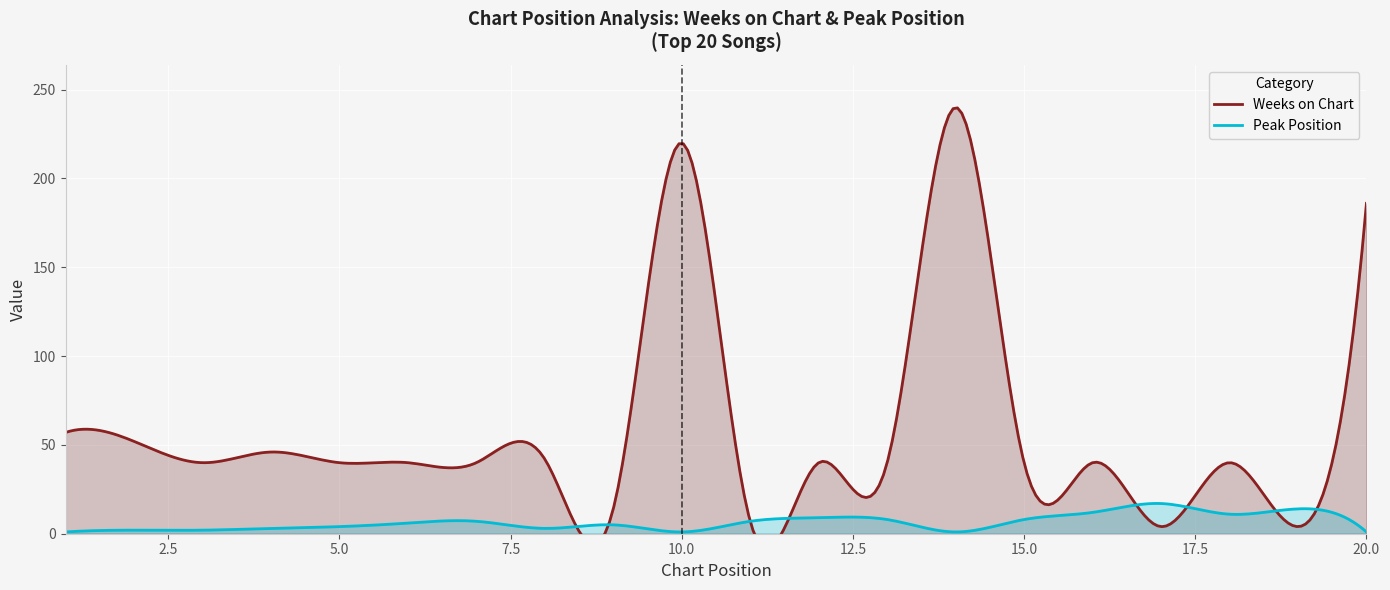

True or false: Weeks on Chart and Peak Position intersect in this chart.

True